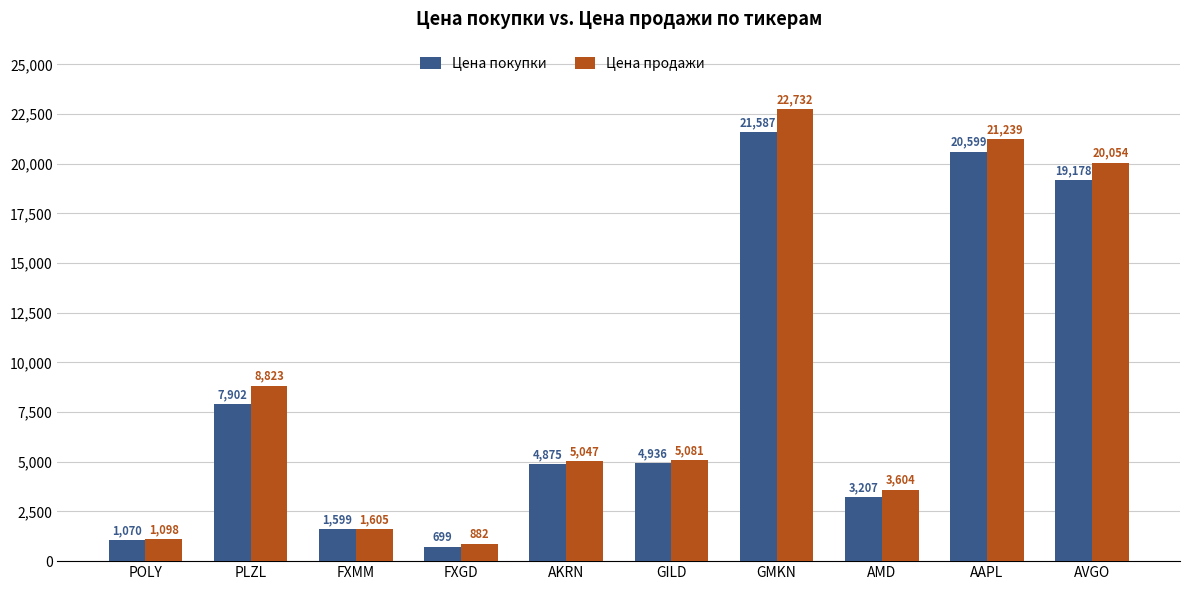

Which series changed the most between POLY and PLZL?

Цена продажи